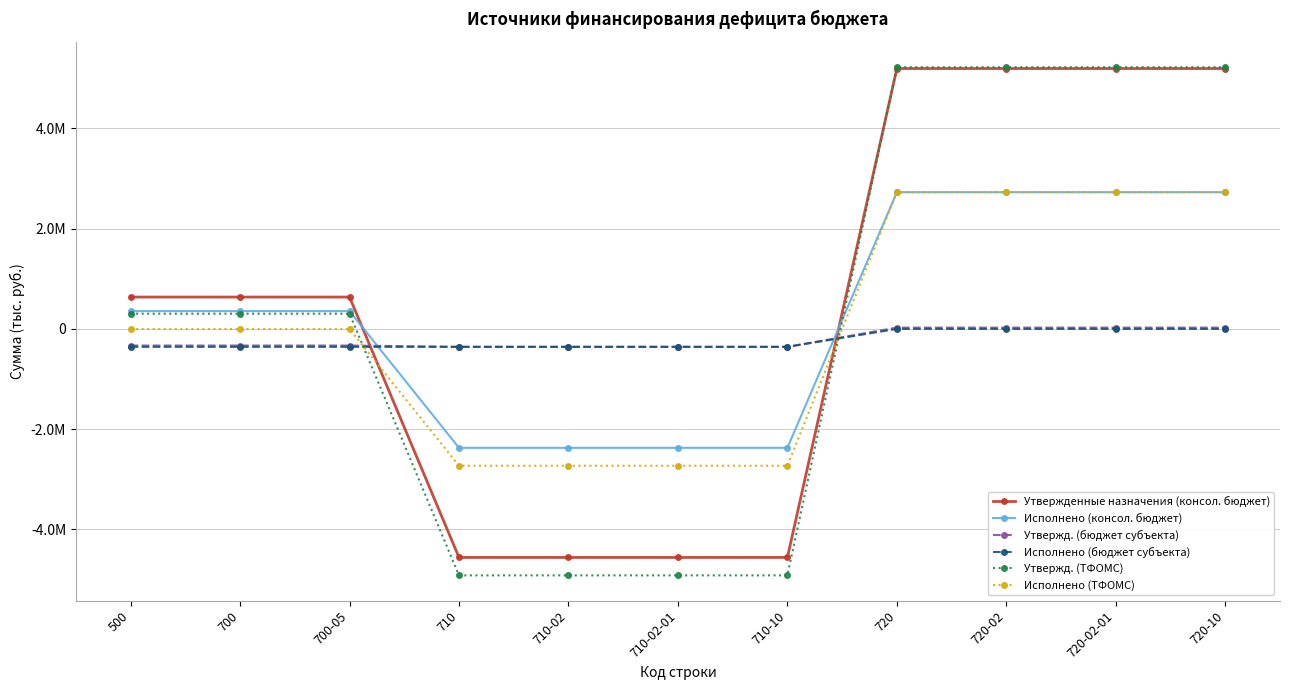

What are all the series names shown in the legend?

Утвержденные назначения (консол. бюджет), Исполнено (консол. бюджет), Утвержд. (бюджет субъекта), Исполнено (бюджет субъекта), Утвержд. (ТФОМС), Исполнено (ТФОМС)